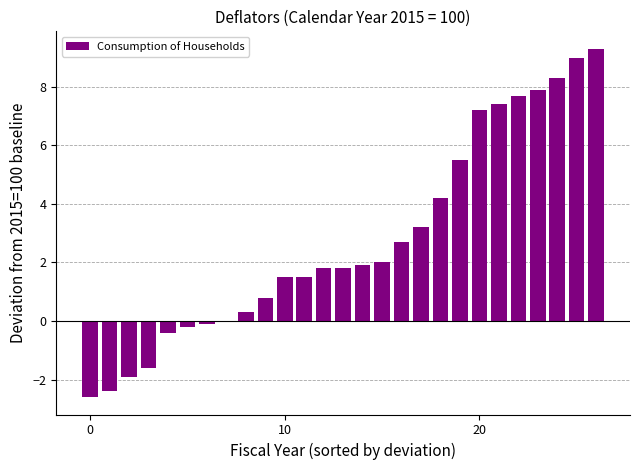

What is the maximum value shown in the chart?

9.3